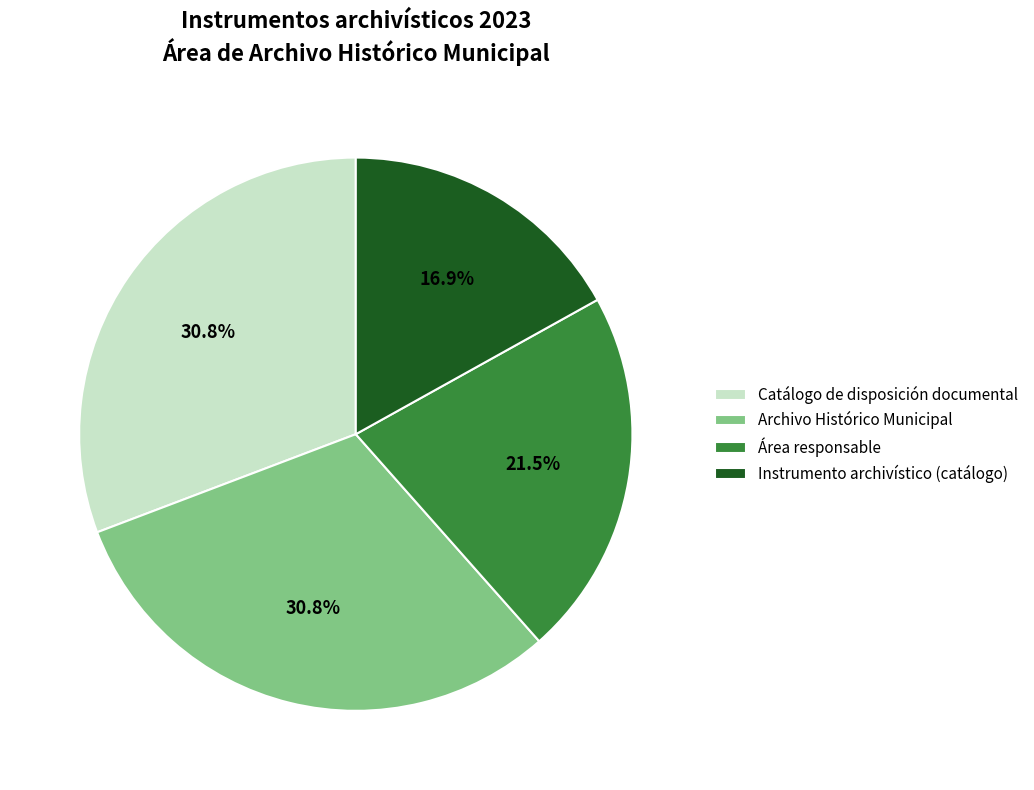

Is there any slice that represents more than half of the pie?

No